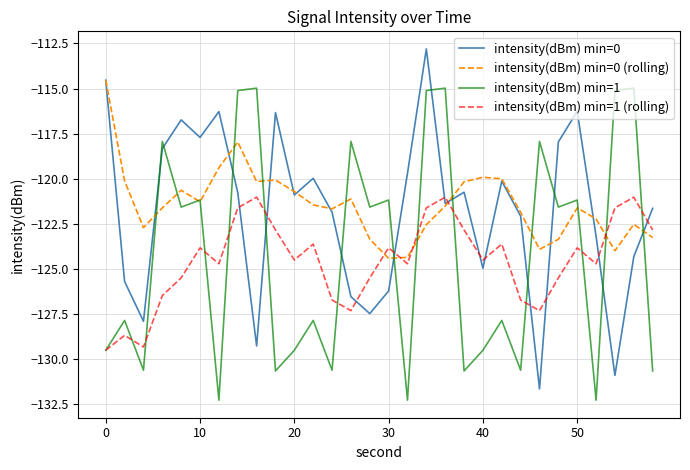

What is the maximum value for intensity(dBm) min=0 (rolling)?

-114.5